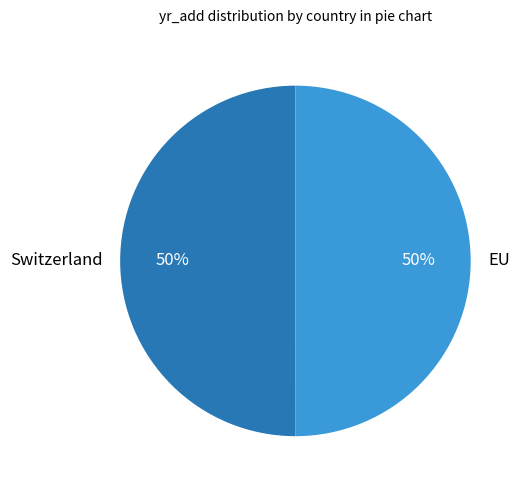

Do Switzerland and EU together represent more than half of the pie?

Yes